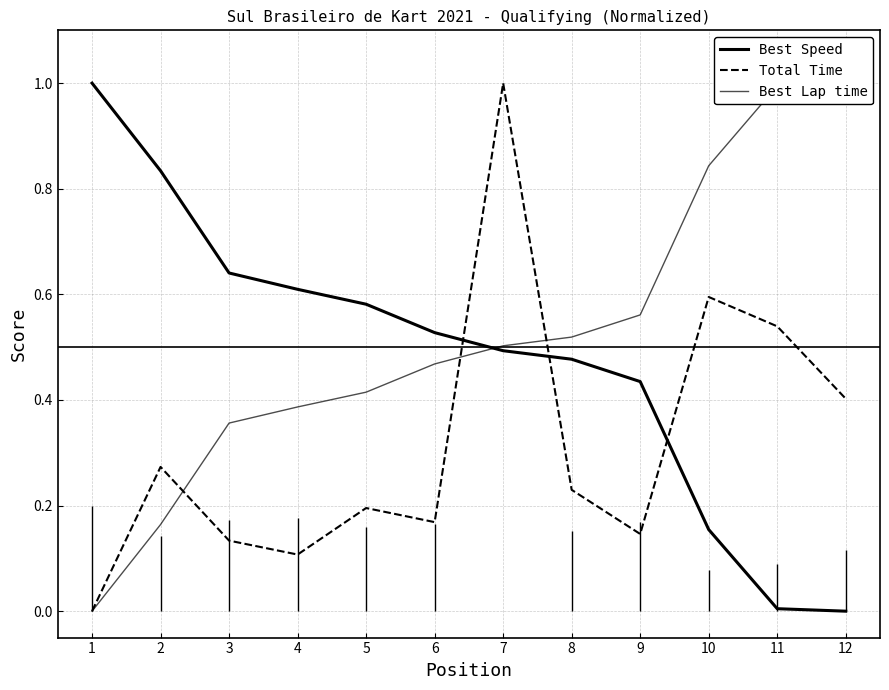

Rank the series by their average value, from highest to lowest.

Best Lap time, Best Speed, Total Time